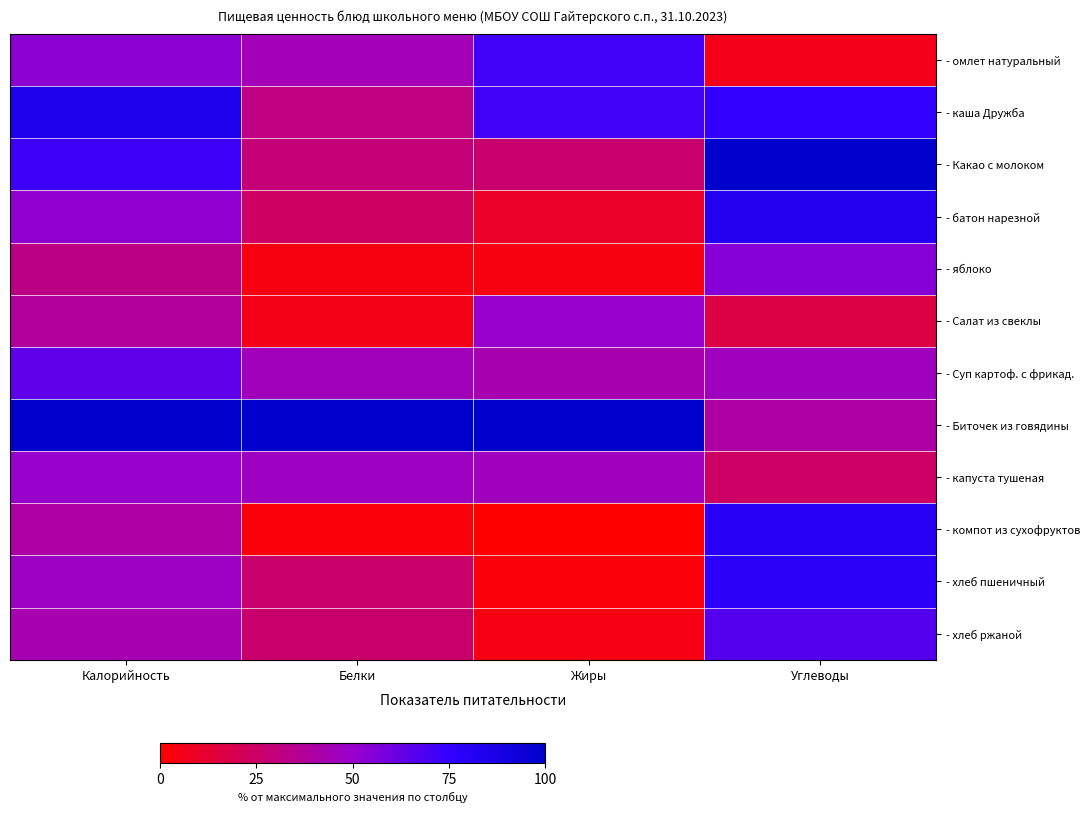

Between Жиры and Белки, which is larger?

Жиры